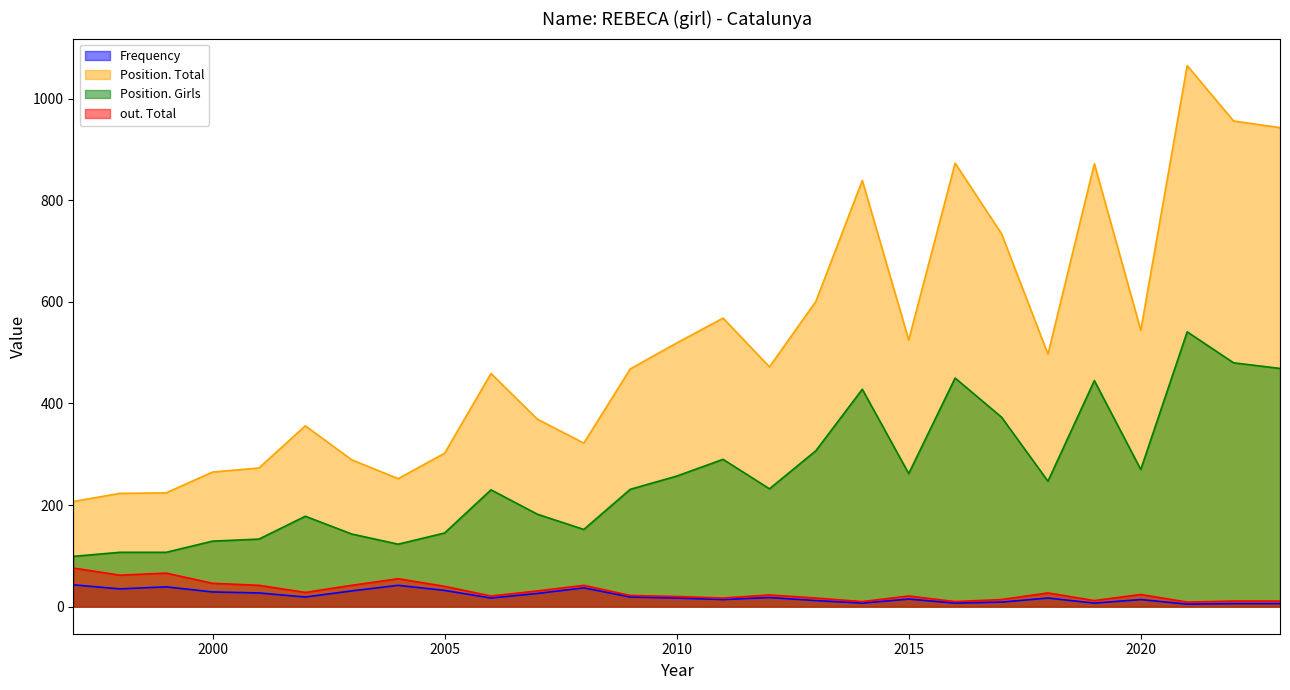

Which series has the largest total across all categories?

Position. Total